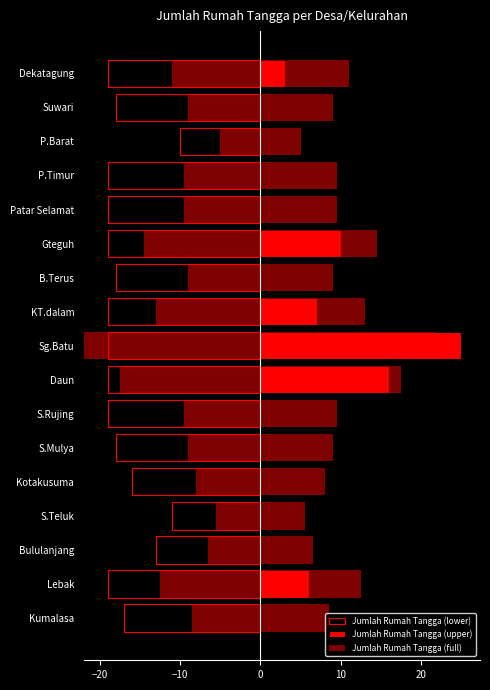

What is the maximum value for Jumlah Rumah Tangga (upper)?

25